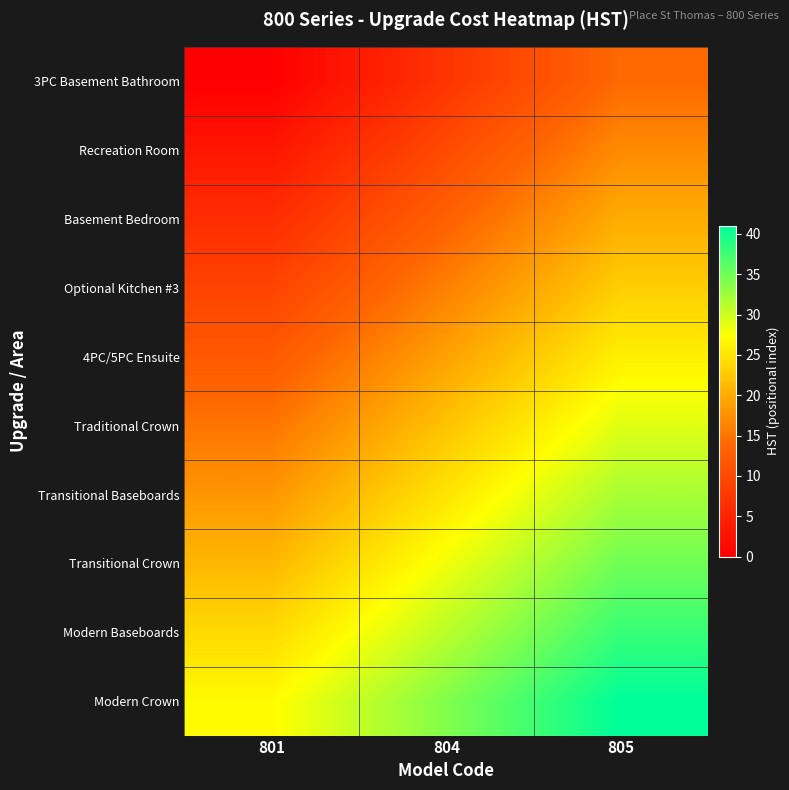

Which label corresponds to the largest value in the chart?

805